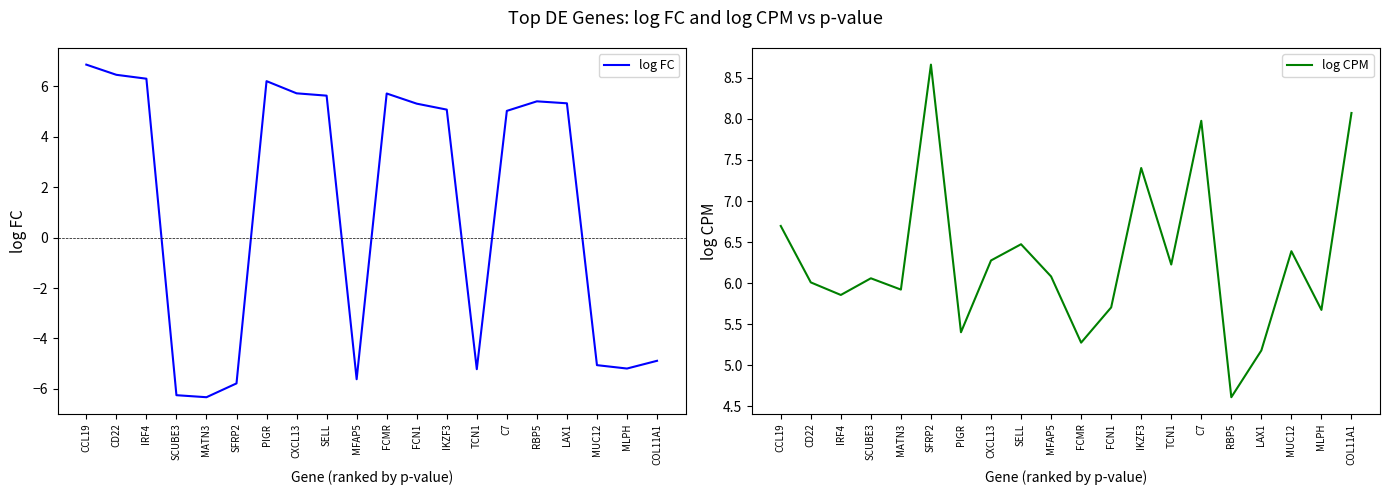

True or false: log FC and log CPM cross at least once.

True